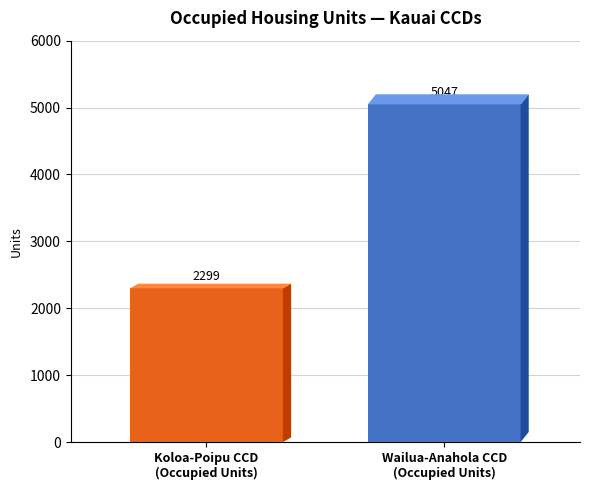

What is the greatest value displayed?

5047